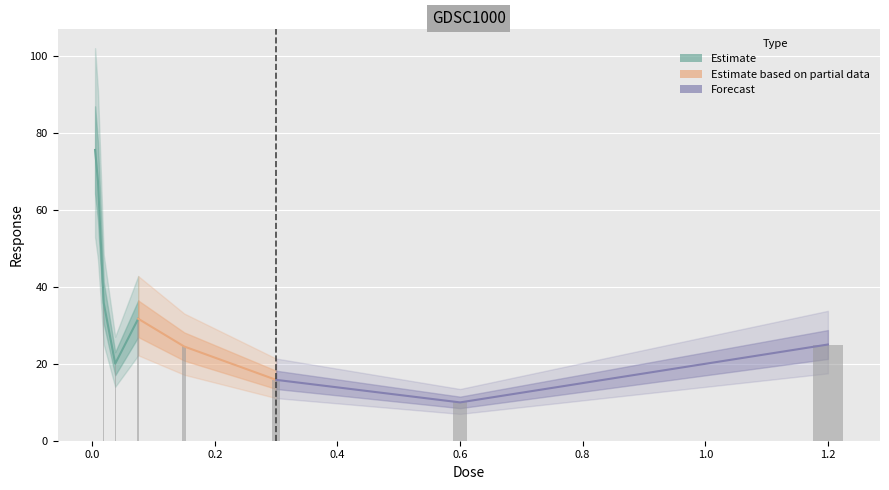

Approximately how many times larger is the value at 0.6 compared to 0.0046875?

0.1